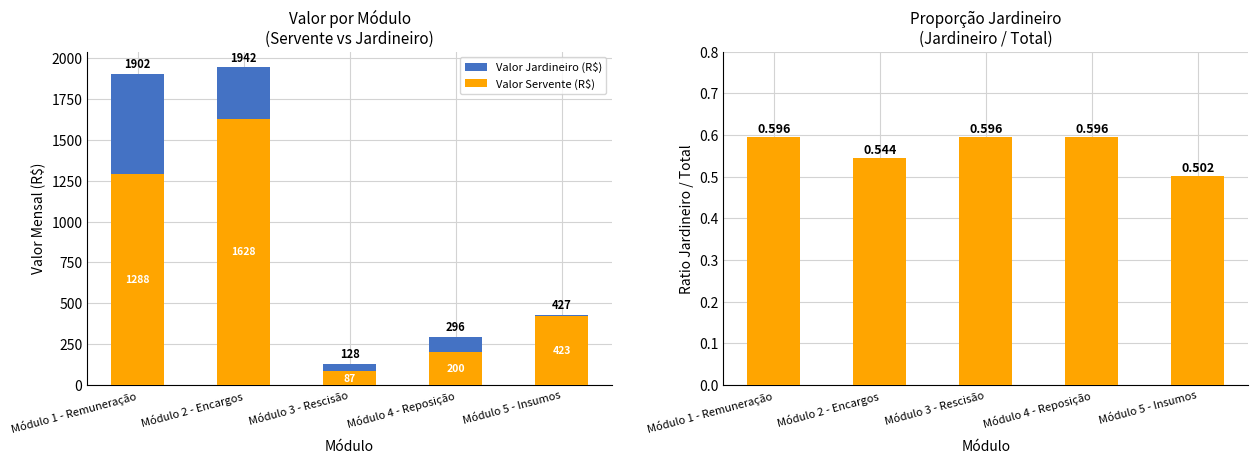

What position from the left is Módulo 1 - Remuneração?

1